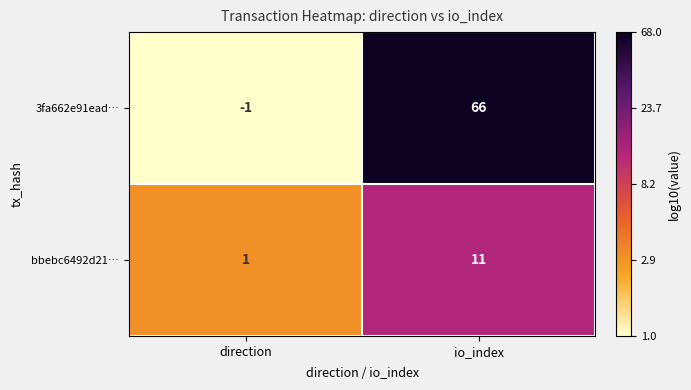

Count the number of categories in the chart.

2